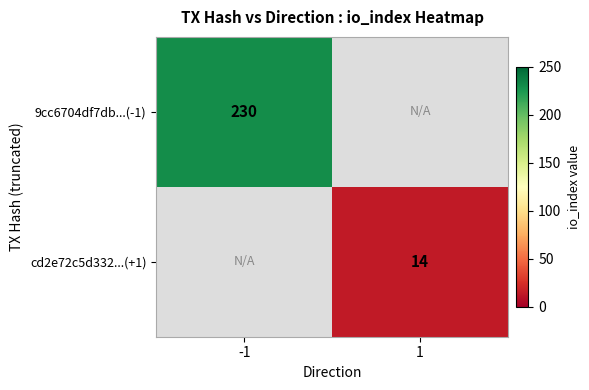

Is it true that cd2e72c5d332...(+1) equals 14 at 1?

True